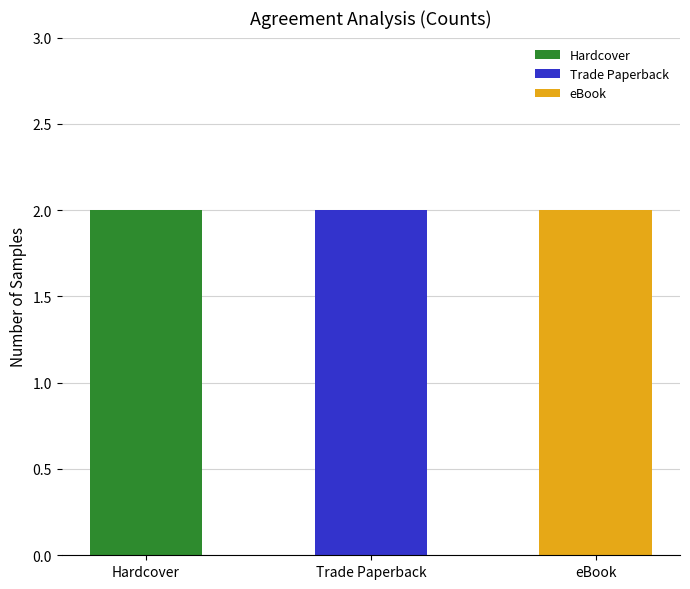

Are the bars horizontal?

No